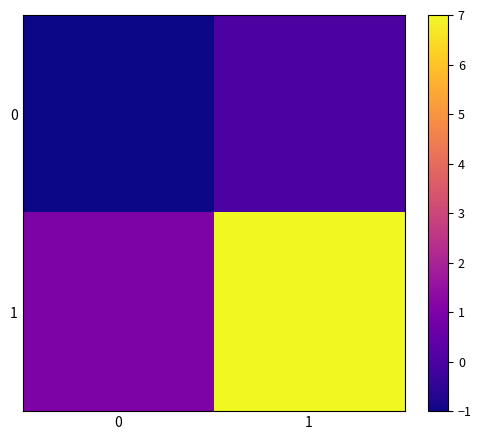

Which series has the largest range (max minus min)?

1